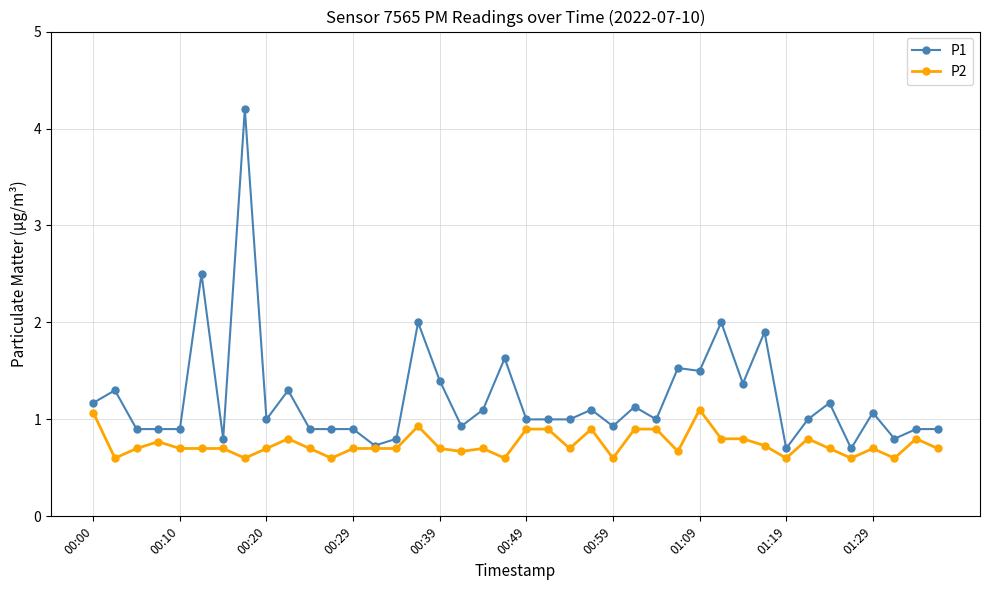

What is the sum of all P1 values?

49.0